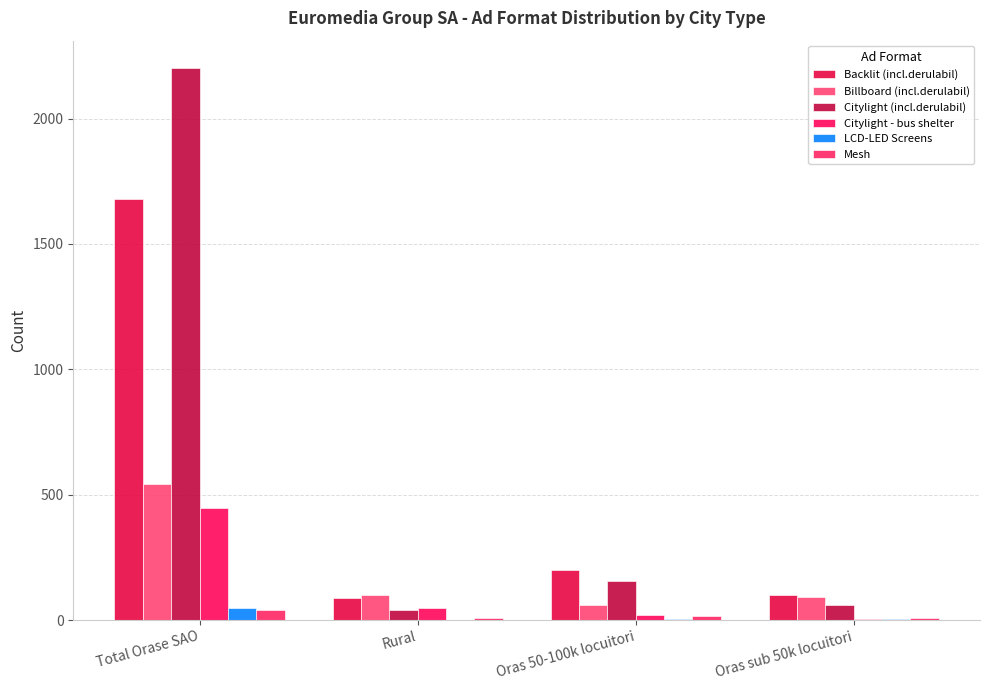

True or false: Citylight (incl.derulabil) has a value of 59 at Oras sub 50k locuitori.

True